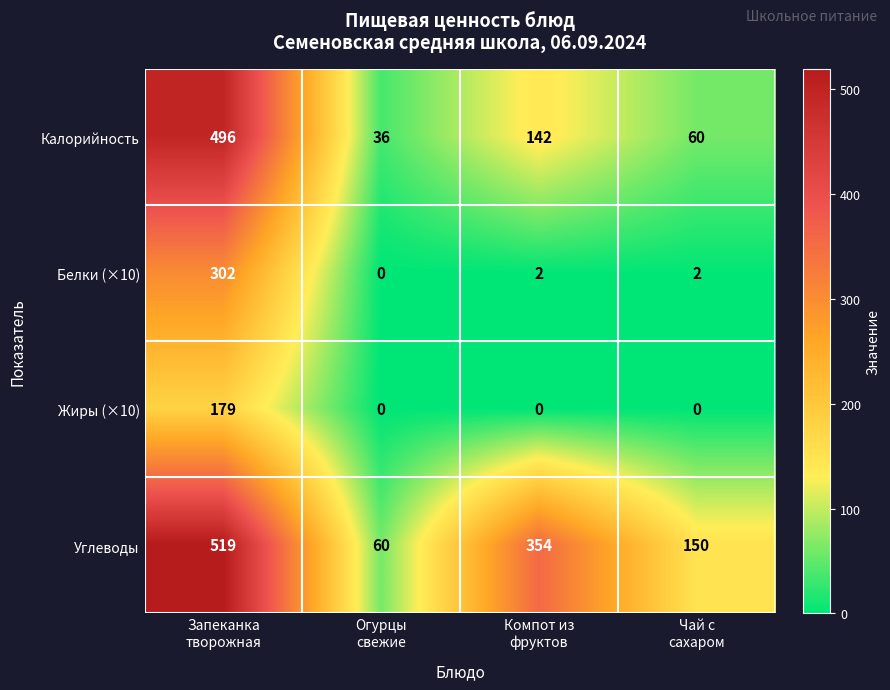

What is the maximum value for Углеводы?

519